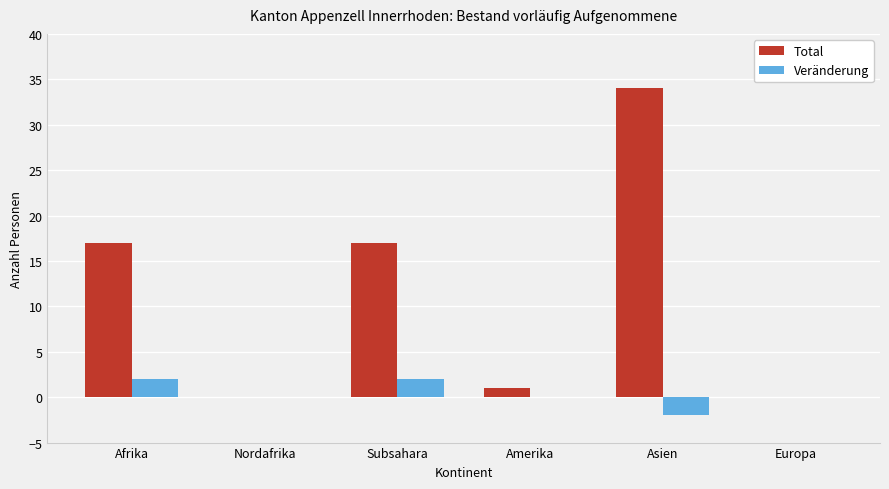

Between Afrika and Nordafrika, which series saw the biggest shift?

Total